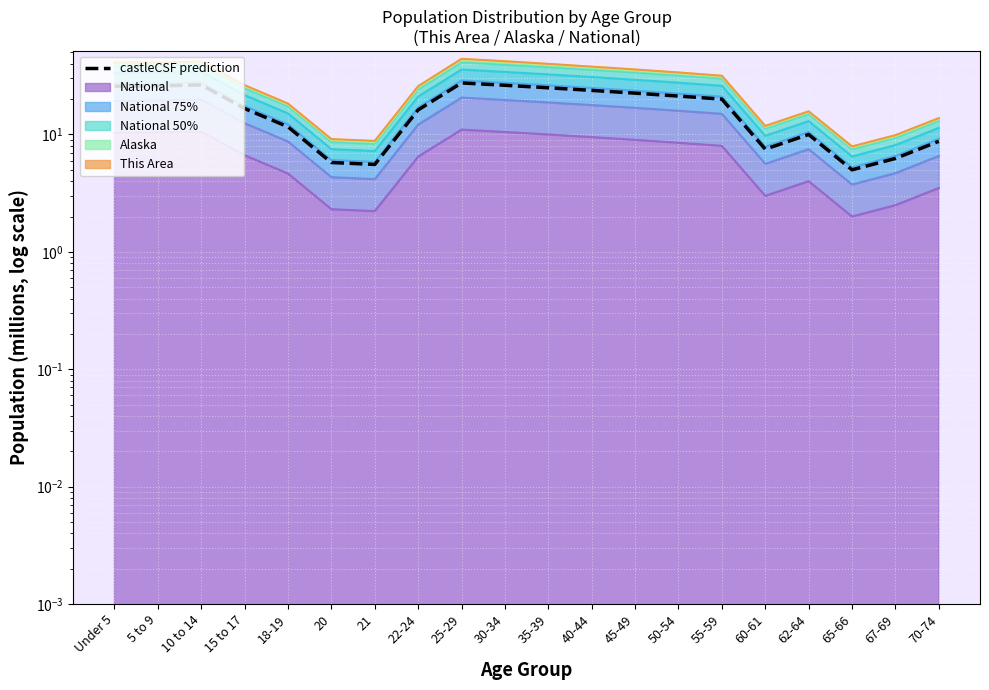

How many points are lower than both their immediate neighbors (excluding endpoints)?

3